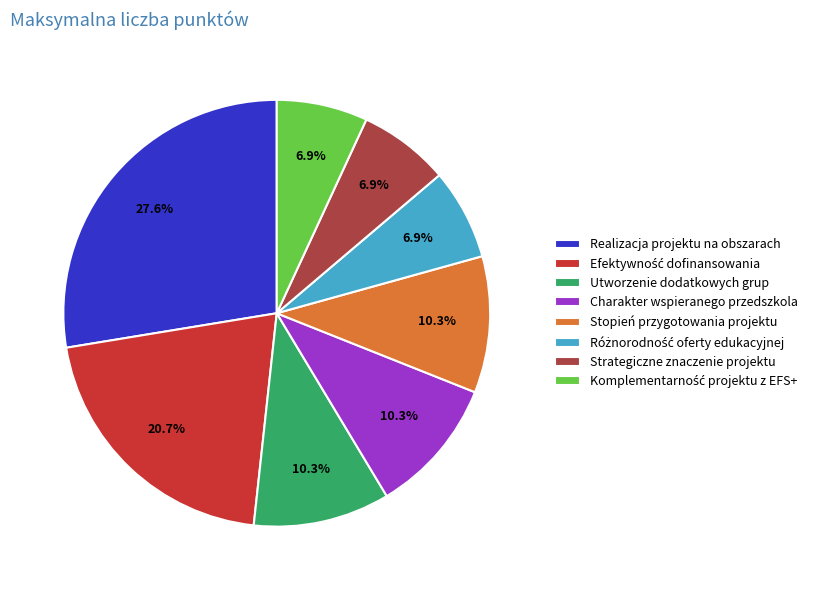

Which has a higher value, Utworzenie dodatkowych grup or Strategiczne znaczenie projektu?

Utworzenie dodatkowych grup